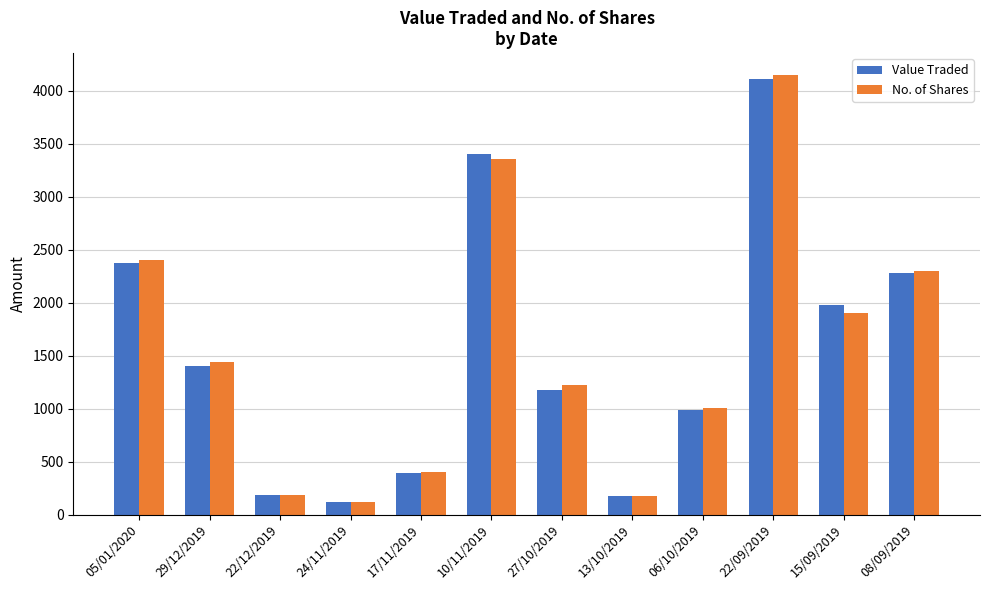

Rank the series by their maximum value, from lowest to highest.

Value Traded, No. of Shares